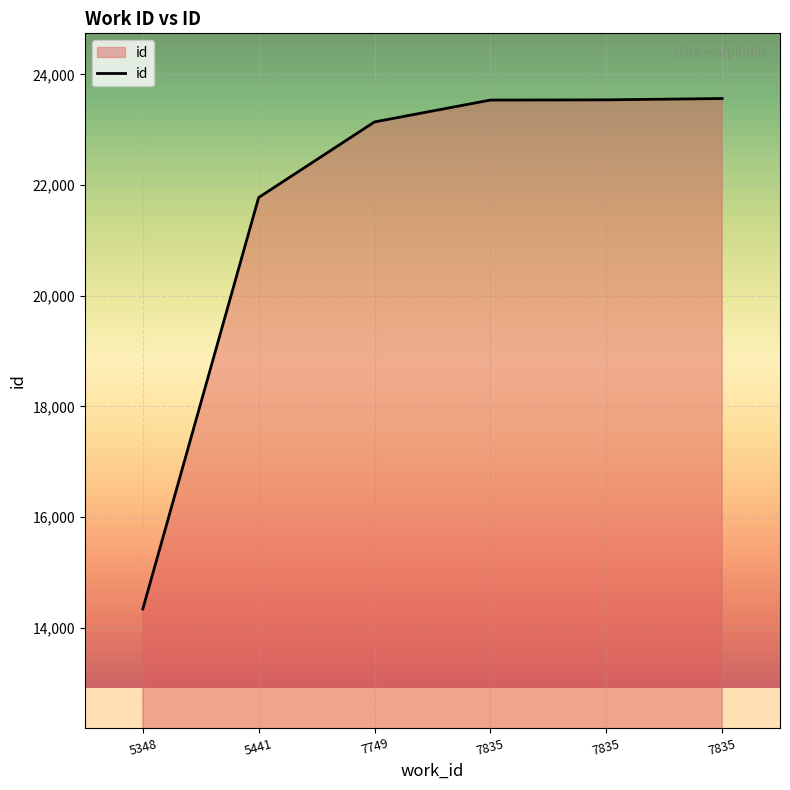

How many categories are shown in the chart?

6